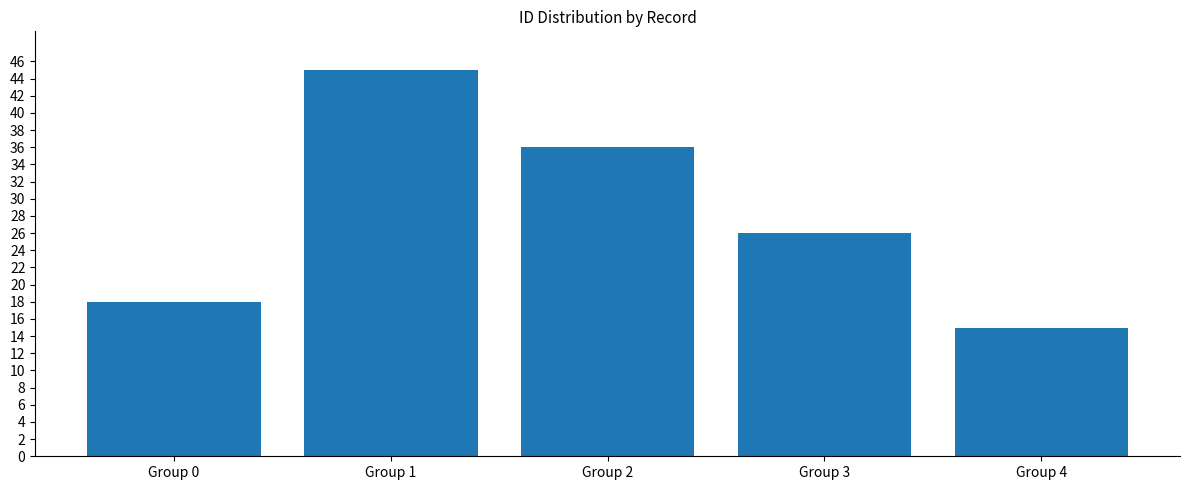

The chart shows a value of 45 at Group 1. True or false?

True